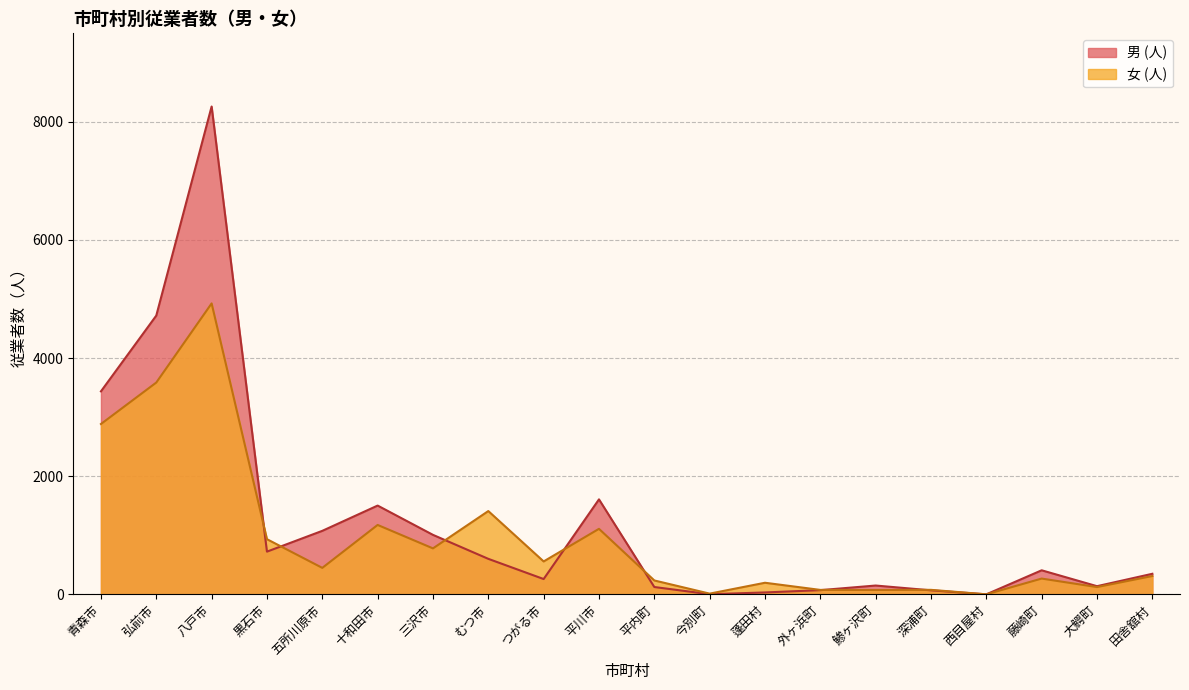

Is it true that 女 (人) equals 3851 at 青森市?

False